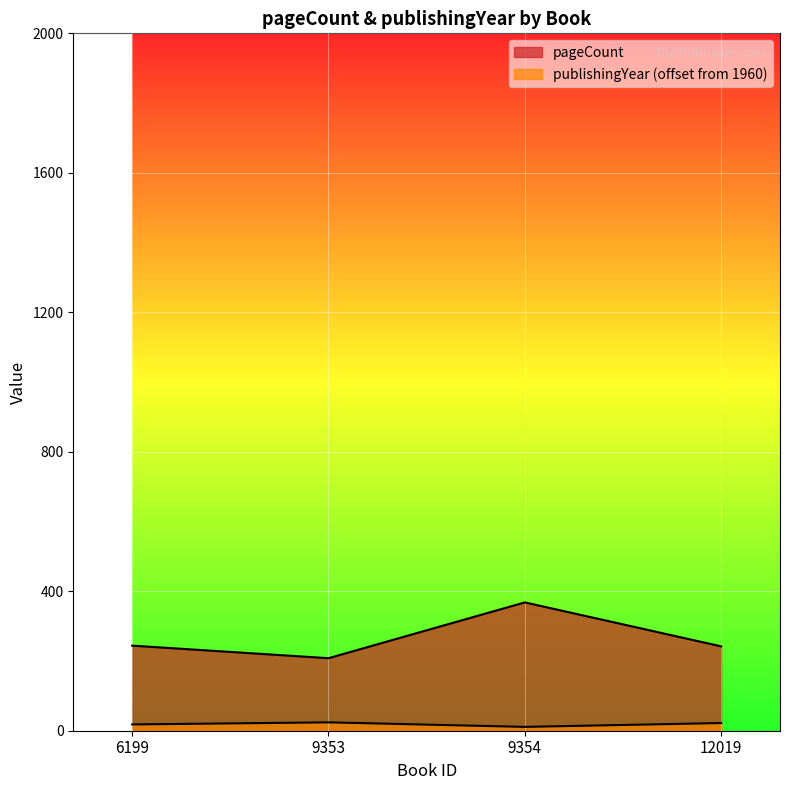

What is the value of the pageCount point at the 3rd from the left?

368